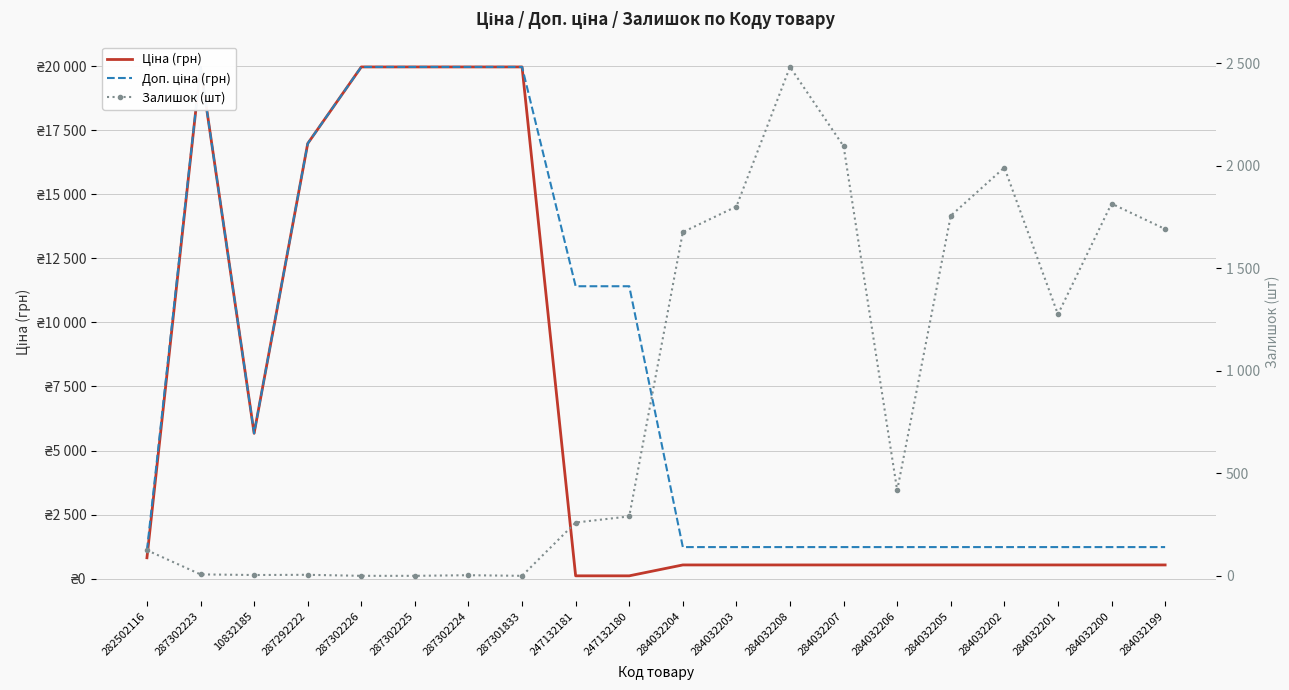

What position from the right is 247132181?

12